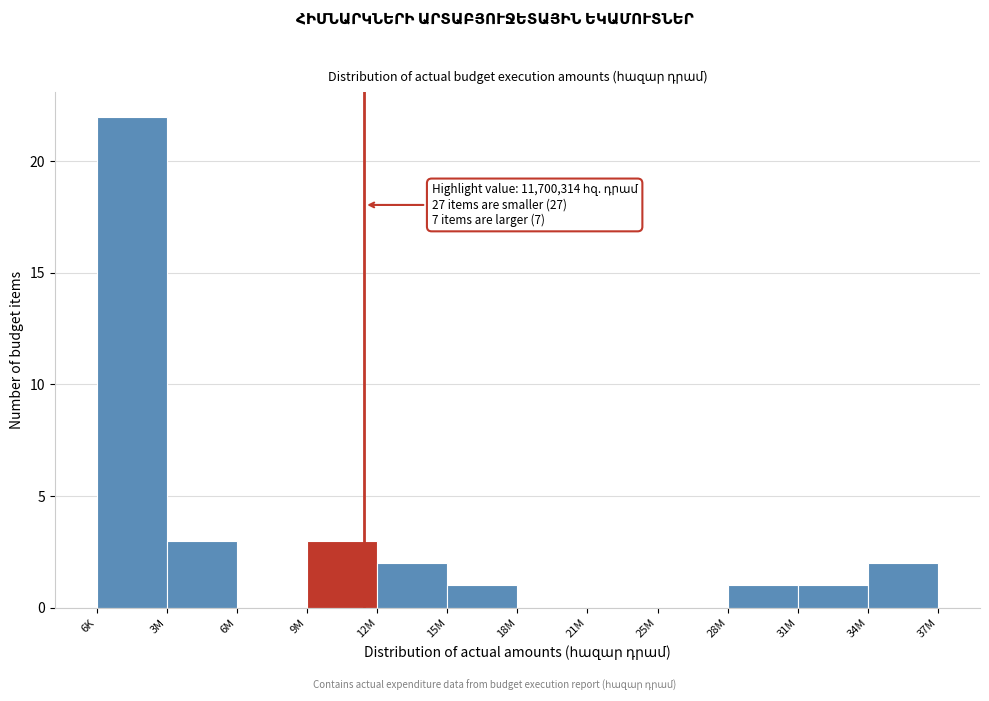

Reading left to right, what are all the values shown in this chart?

6K=22	3M=3	6M=0	9M=3	12M=2	15M=1	18M=0	21M=0	25M=0	28M=1	31M=1	34M=2